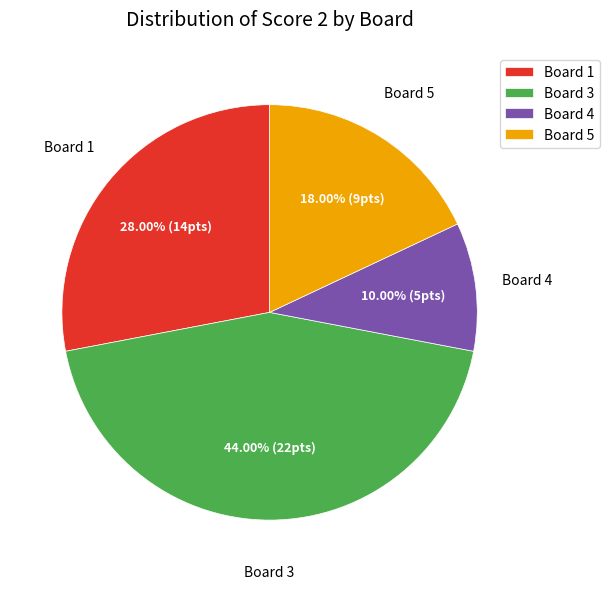

To the nearest percent, what percentage of the pie is Board 5?

18%